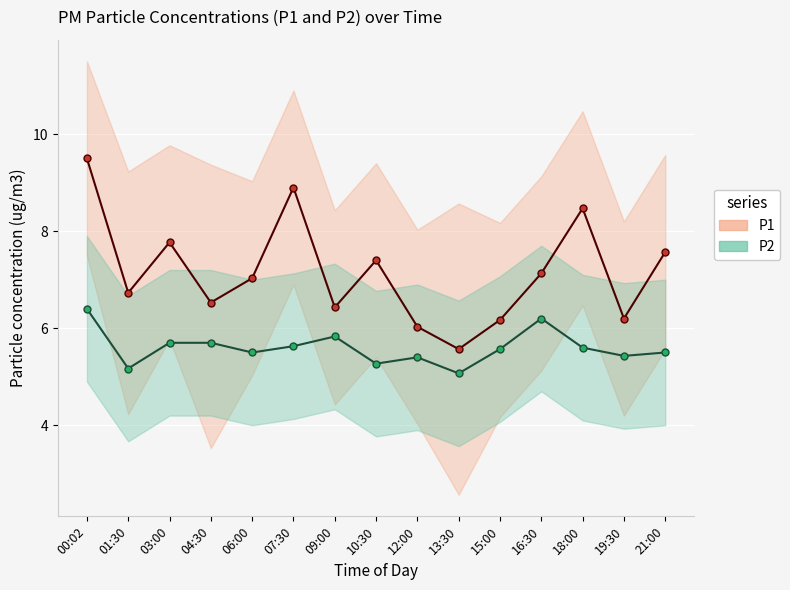

How many lines are shown in the chart?

2